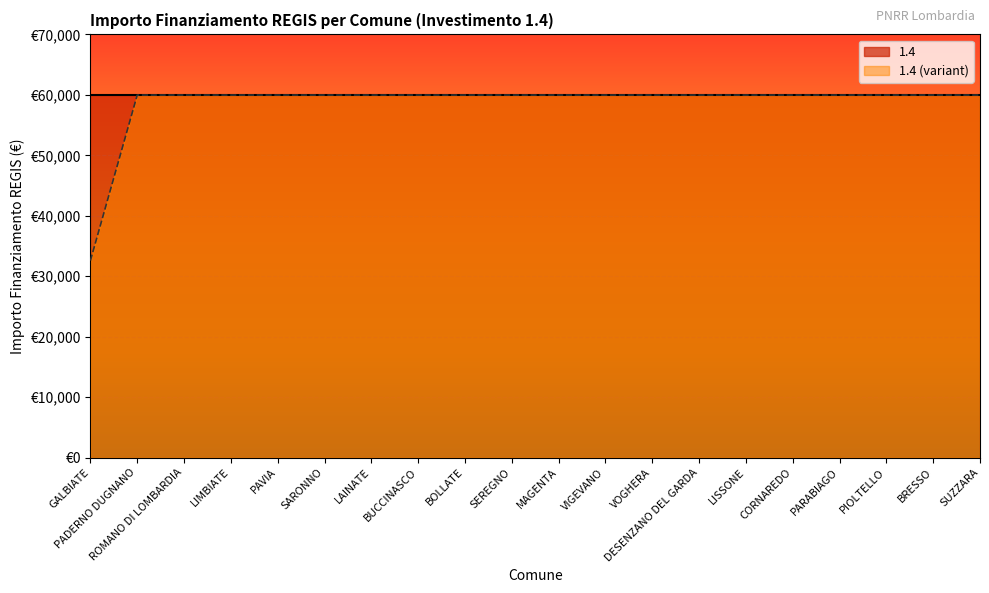

Reading left to right, list all the values displayed in this chart.

32589	59966	59966	59966	59966	59966	59966	59966	59966	59966	59966	59966	59966	59966	59966	59966	59966	59966	59966	59966